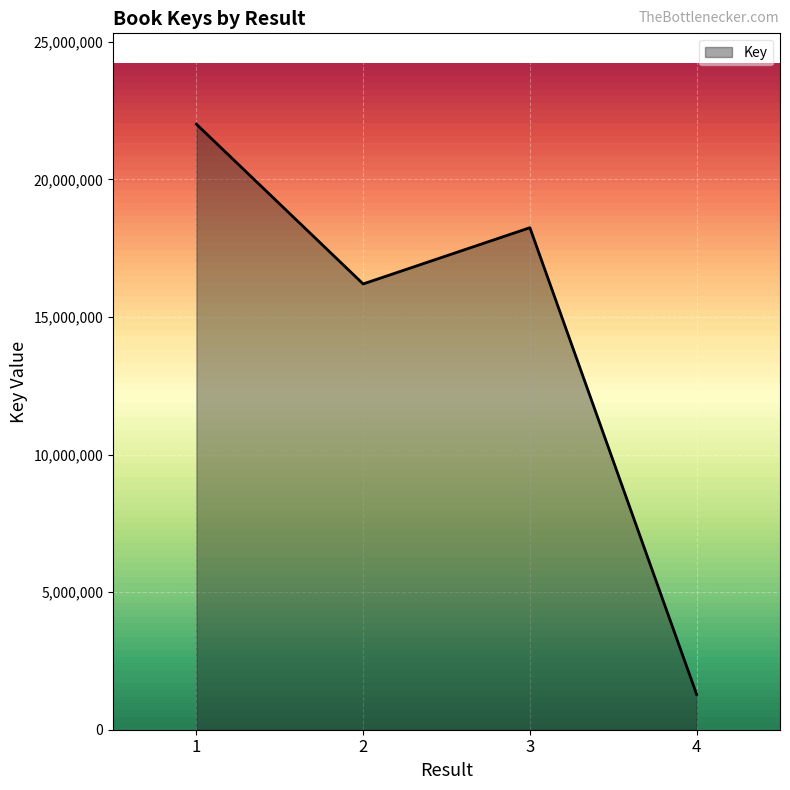

Reading left to right, extract all data points from this chart.

22011159	16204007	18248087	1283907